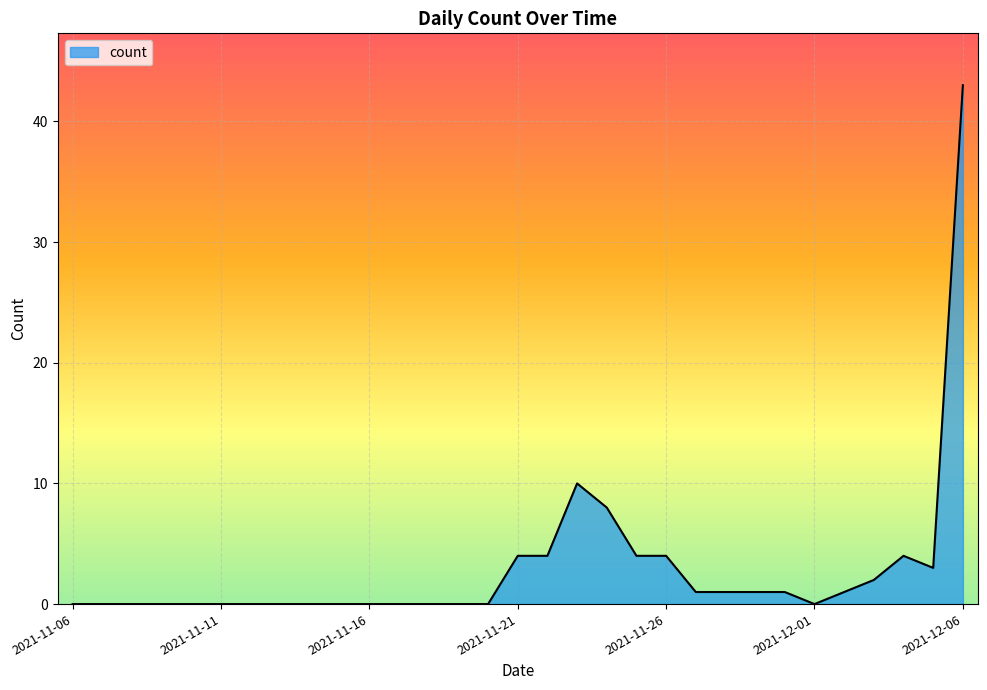

What is the maximum value shown in the chart?

43